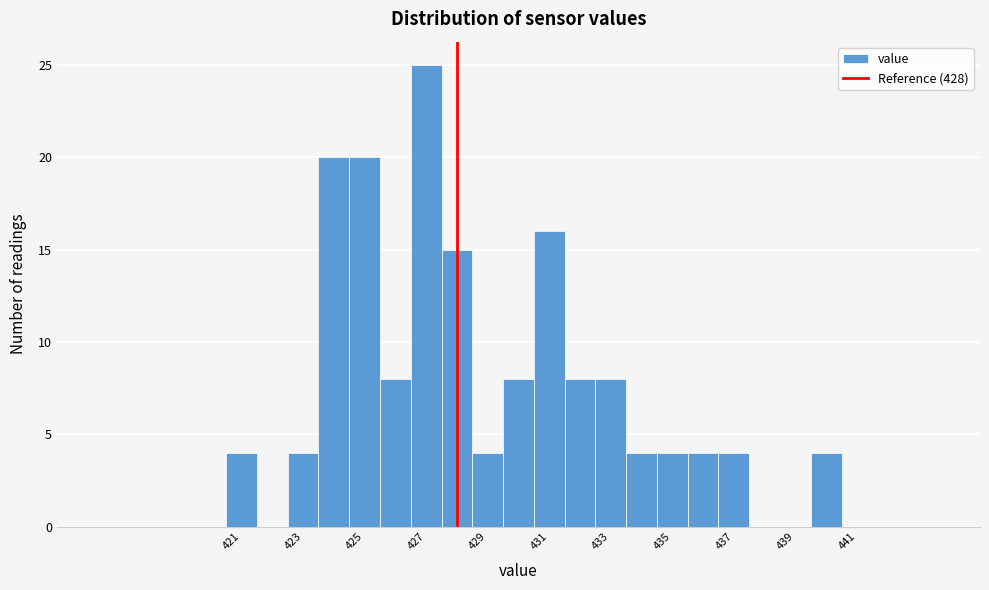

Which range on the x-axis has the tallest bar?

426.5 to 427.5